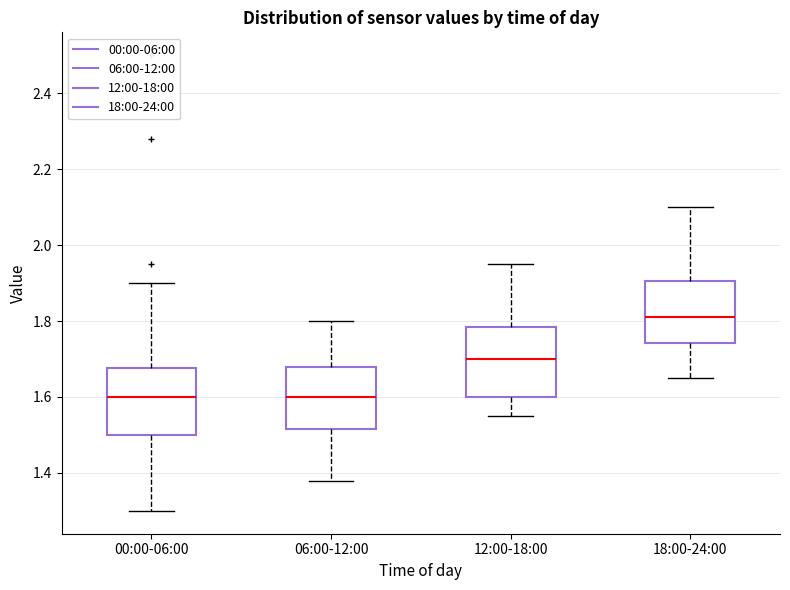

Reading left to right, transcribe this box plot: for each box, give where its median line is, the range the box spans, and where its two whiskers end, as read against the y-axis. The values are not printed on the chart, so give them approximately, as read against the axis.

00:00-06:00: median 1.60, box 1.50 to 1.68, whiskers 1.30 to 1.90
06:00-12:00: median 1.60, box 1.52 to 1.68, whiskers 1.38 to 1.80
12:00-18:00: median 1.70, box 1.60 to 1.78, whiskers 1.56 to 1.96
18:00-24:00: median 1.82, box 1.74 to 1.90, whiskers 1.66 to 2.10